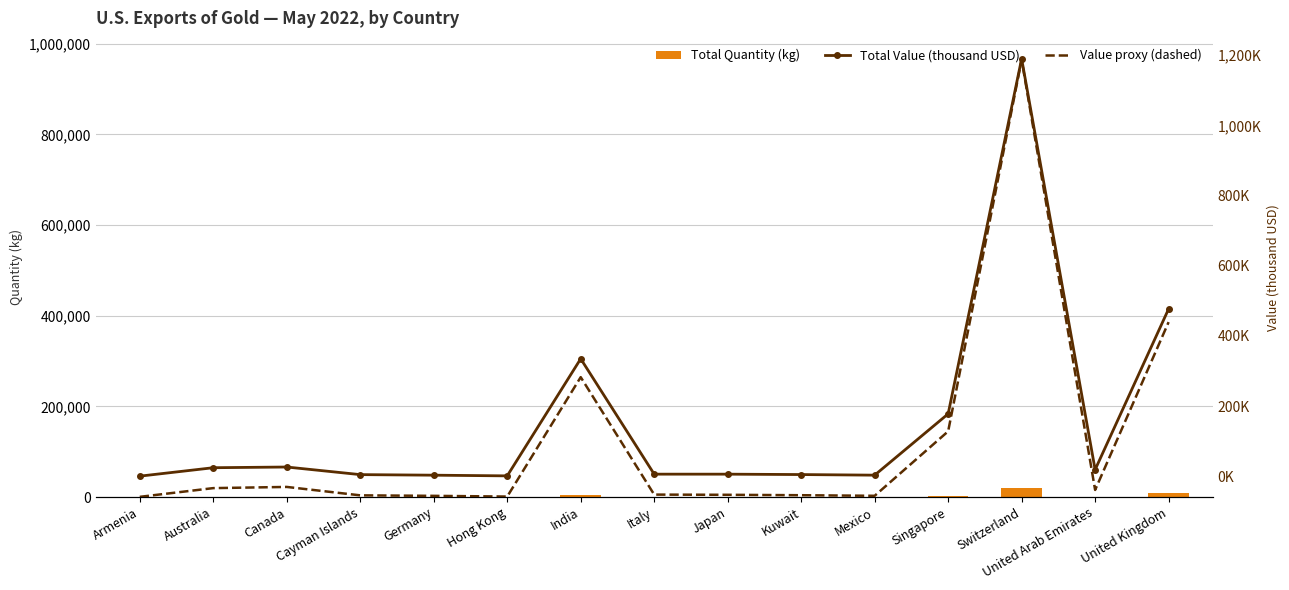

Which category has the highest value in the Value proxy (dashed) series?

Switzerland